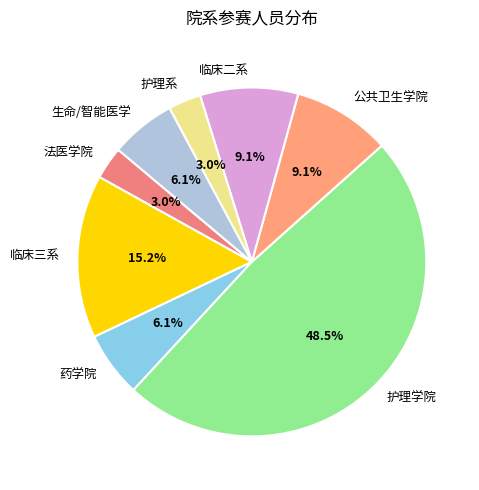

Is there a majority slice in this chart?

No